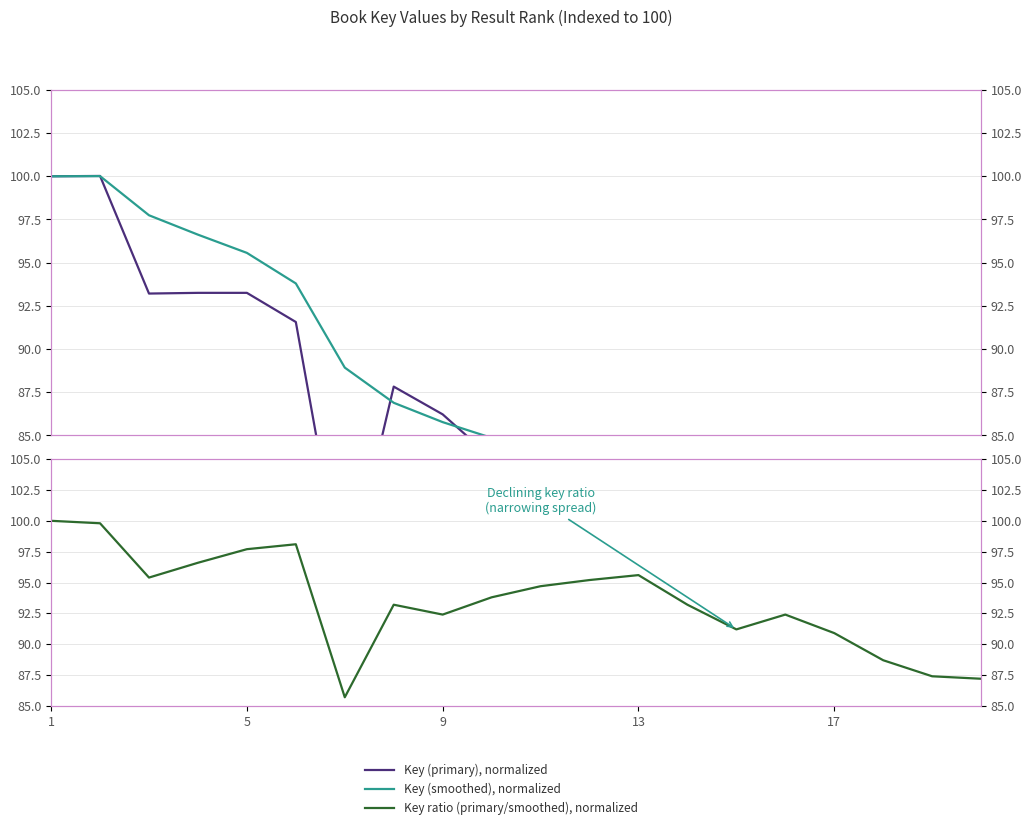

How many distinct data groups are displayed?

3